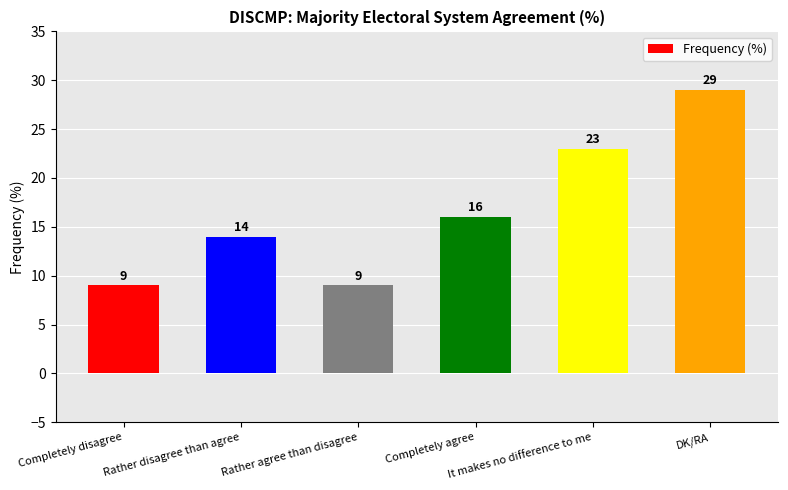

What is the greatest value displayed?

29